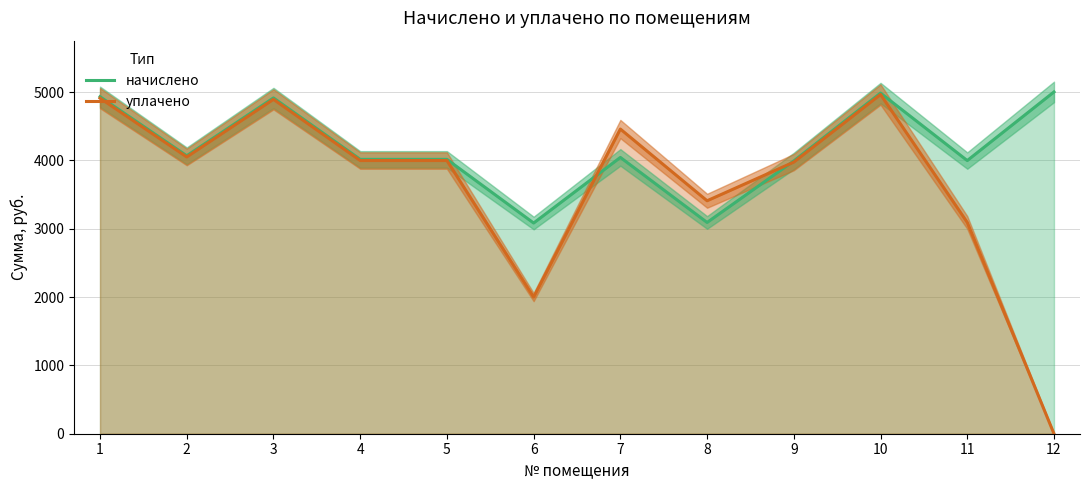

Reading right to left, transcribe all the data shown in this chart.

начислено: 5003.0	3998.3	4986.4	3992.8	3092.5	4044.5	3084.1	4015.9	4015.9	4915.3	4068.5	4932.8
уплачено: 0.0	3092.9	4965.3	3975.9	3410.0	4459.7	2000.0	3998.9	3998.9	4894.5	4051.3	4912.0